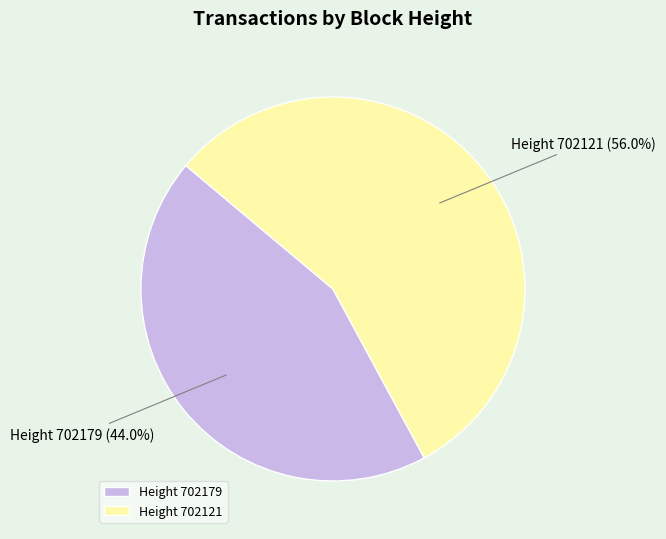

Which slice is the largest?

Height 702121